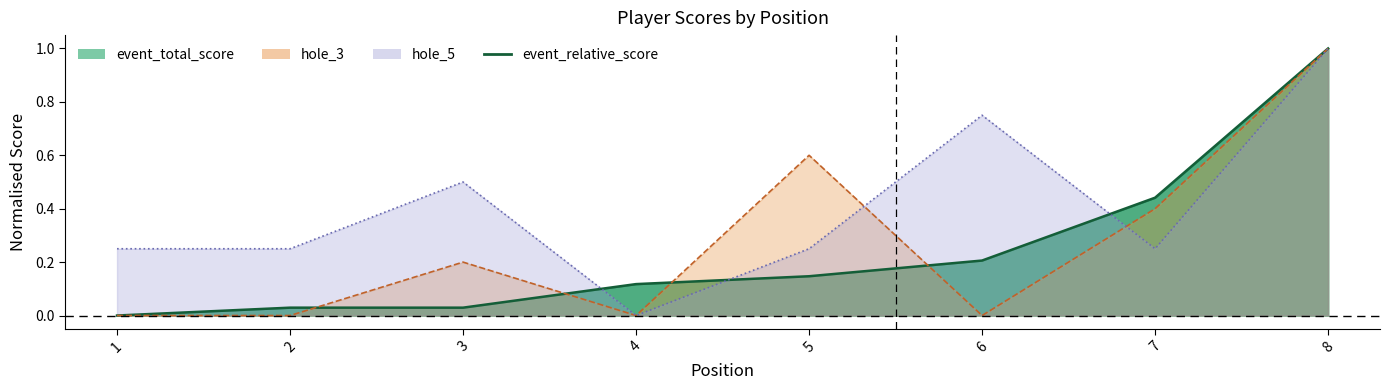

Between 5 and 4, which is larger?

5